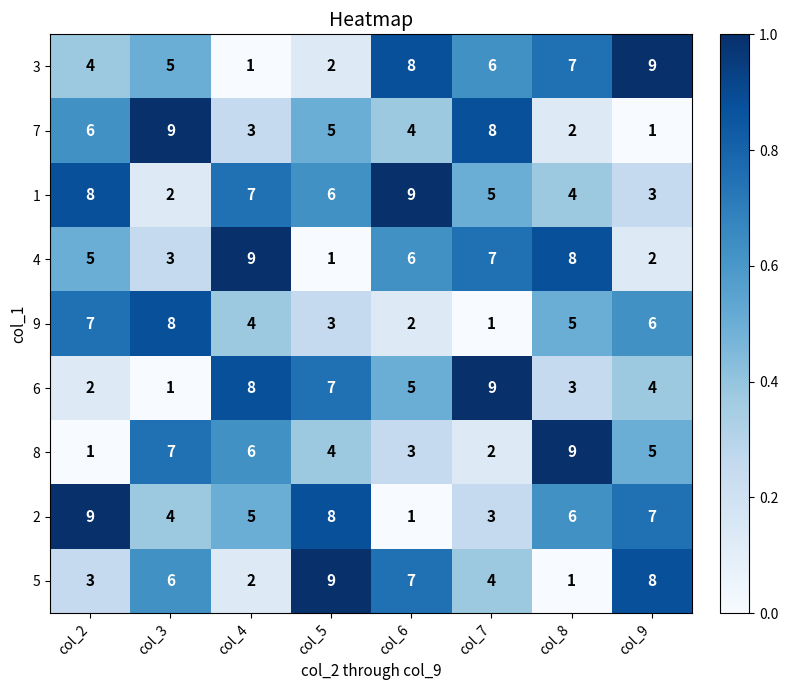

Between col_4 and col_5, which series saw the biggest shift?

4